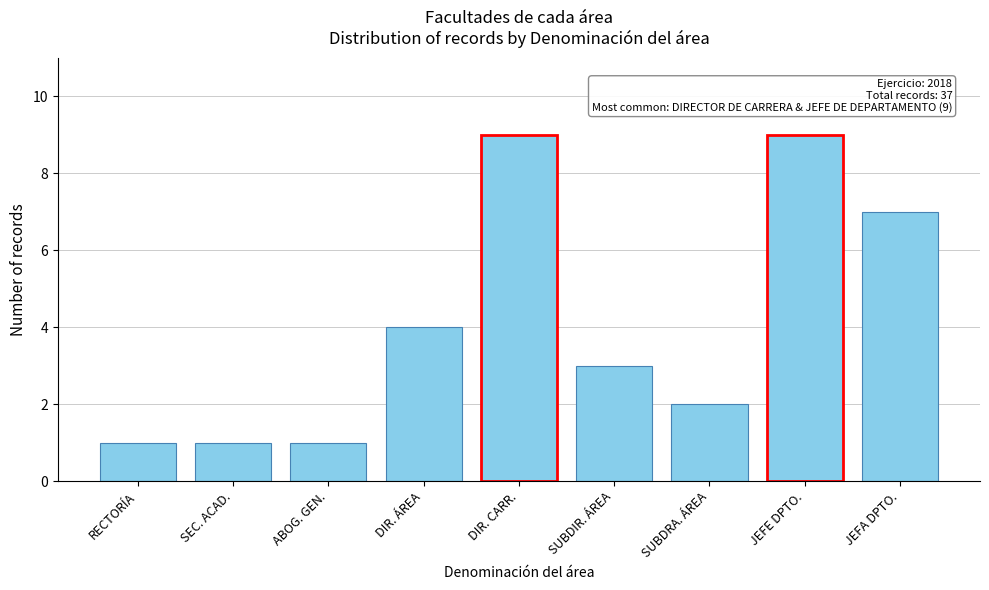

Reading left to right, transcribe all the data shown in this chart.

1	1	1	4	9	3	2	9	7